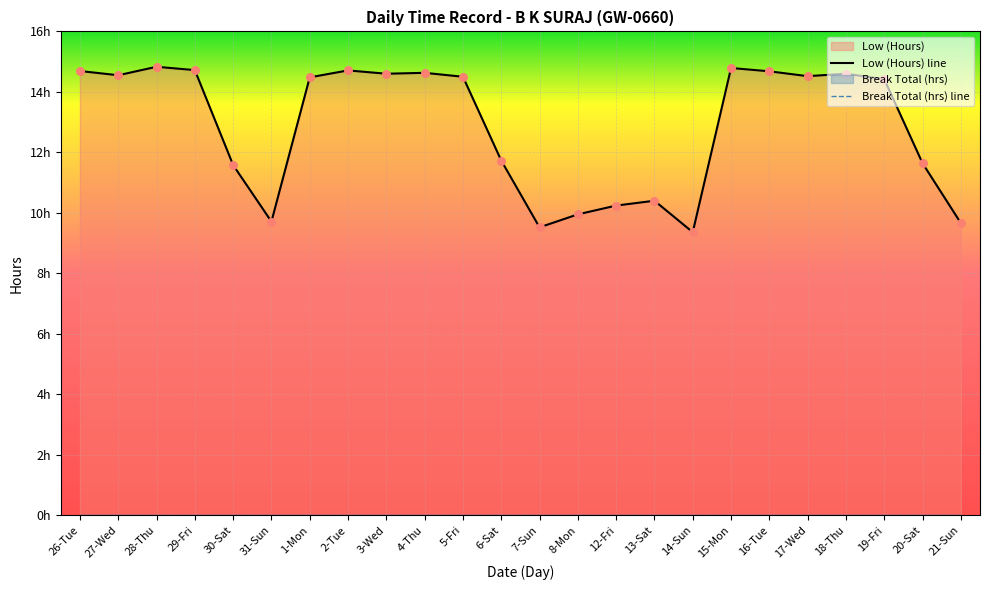

Which series reaches the maximum Y coordinate?

Low (Hours) line